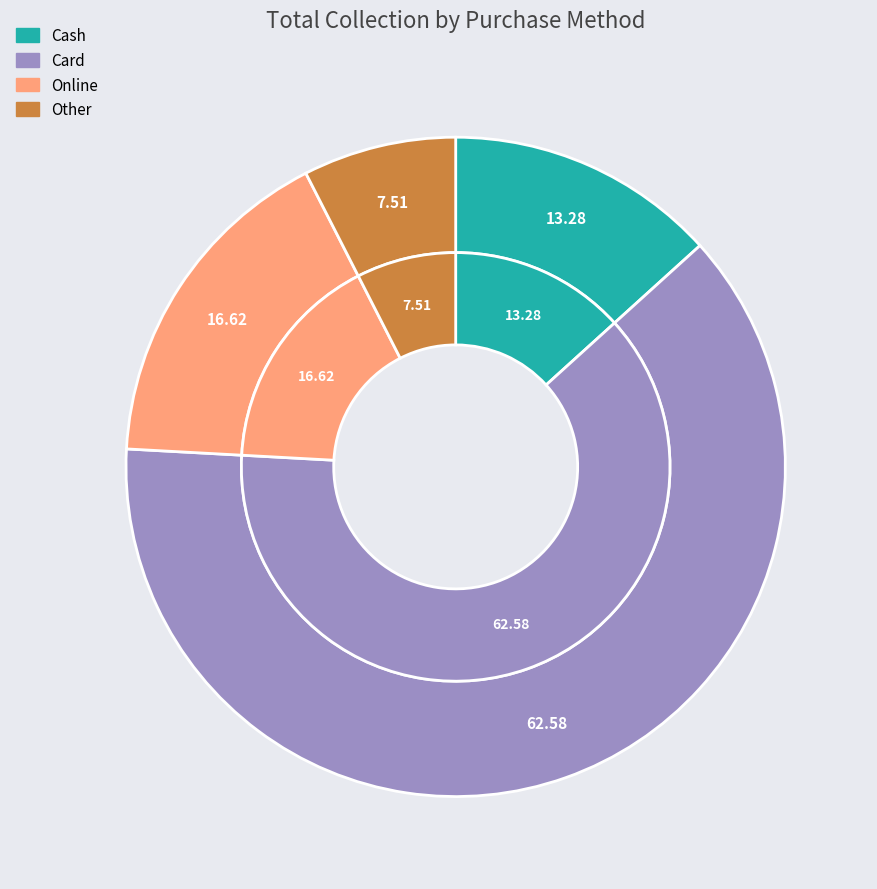

Which slice is the smallest?

Other